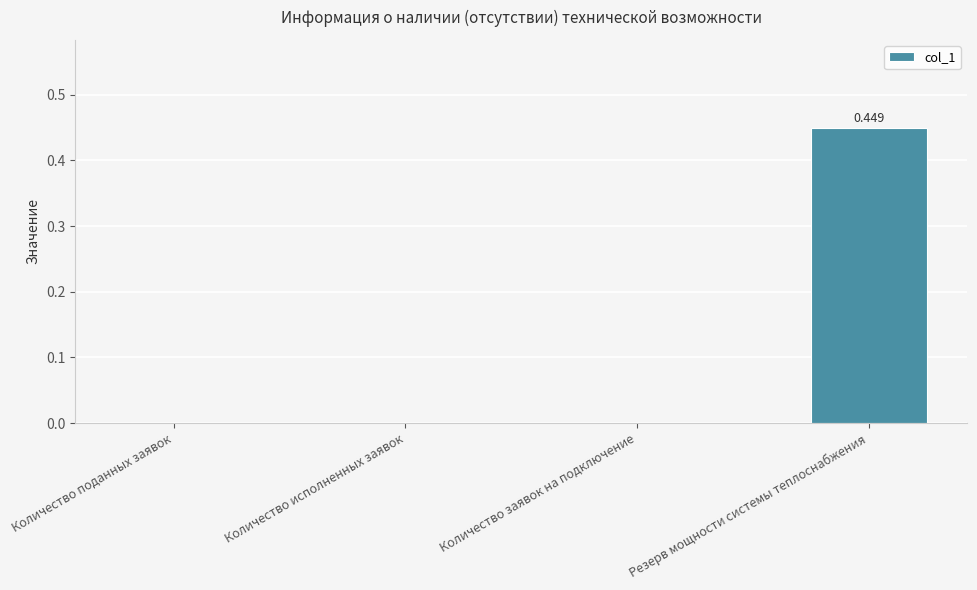

How many categories are shown in the chart?

4